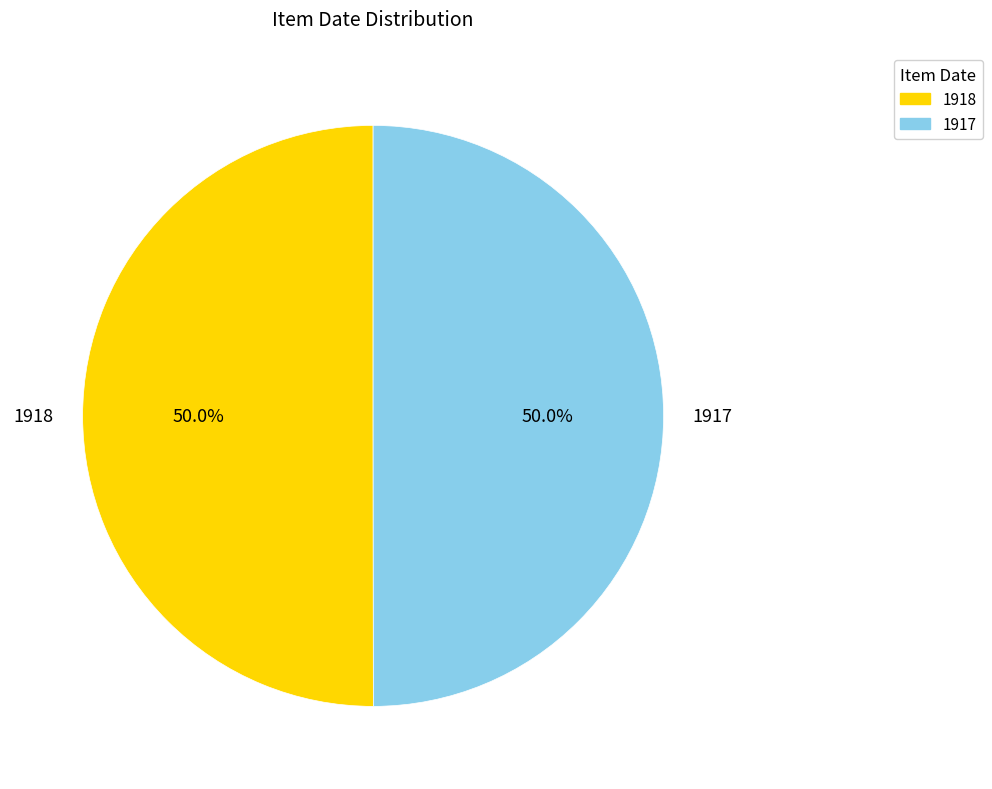

Do 1917 and 1918 together represent more than half of the pie?

Yes